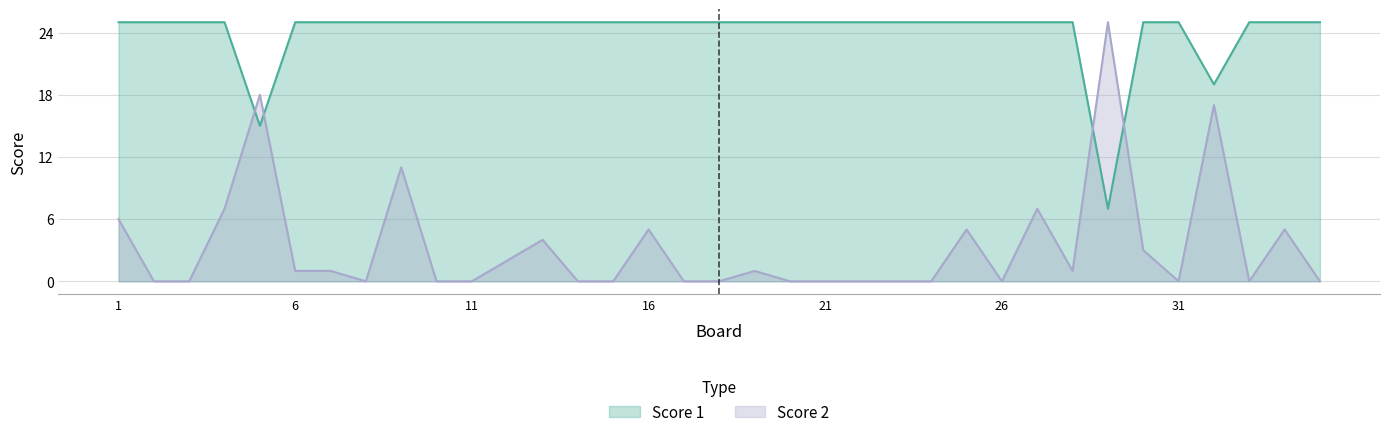

Which category has the highest value across all series?

1